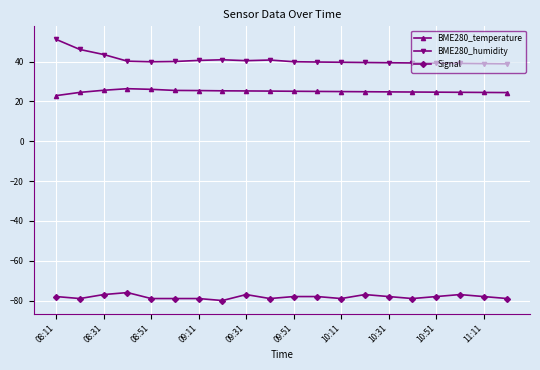

True or false: BME280_temperature and Signal intersect in this chart.

False